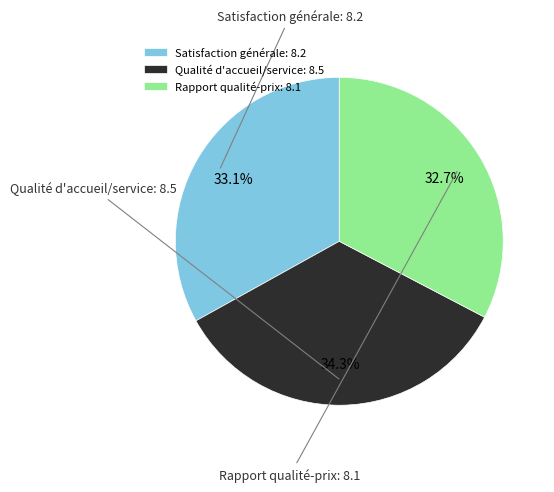

Is there any slice that represents more than half of the pie?

No